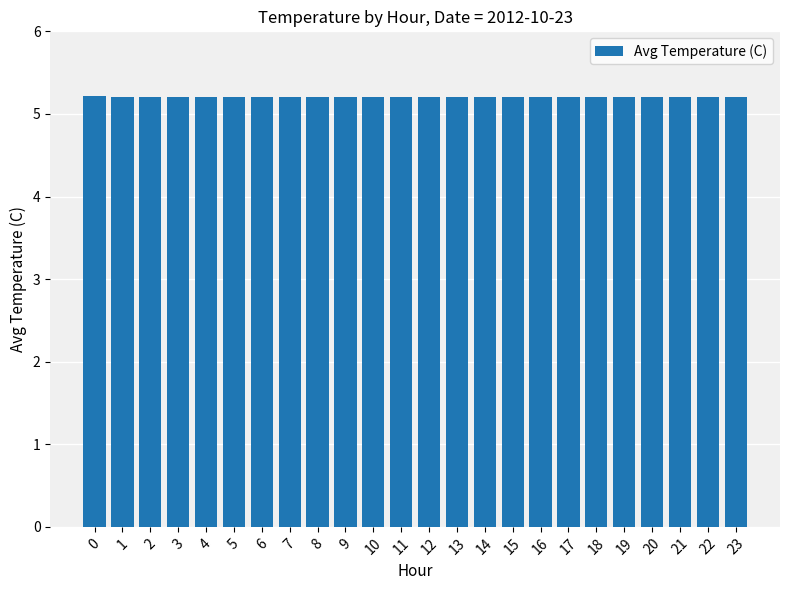

Is it true that the value at 18 is 3.1?

False